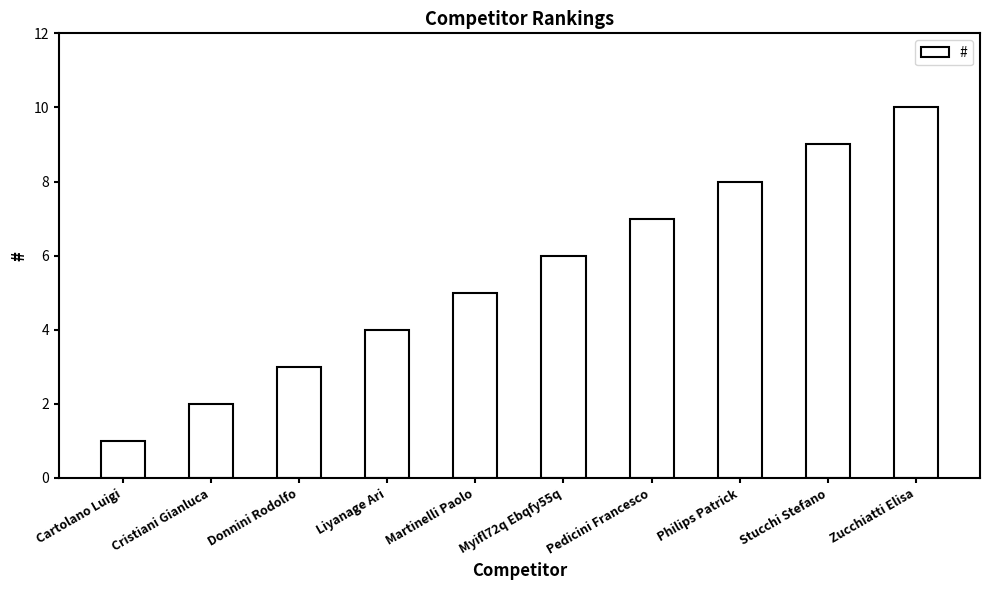

What position from the left is Donnini Rodolfo?

3